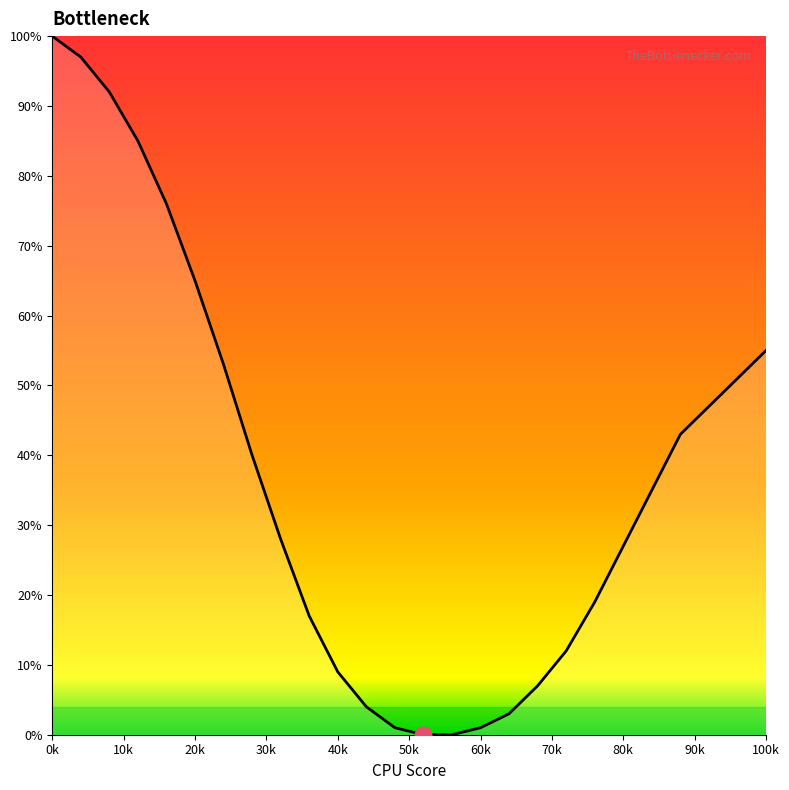

Reading left to right, extract all data points from this chart.

100	97	92	85	76	65	53	40	28	17	9	4	1	0	0	1	3	7	12	19	27	35	43	51	55